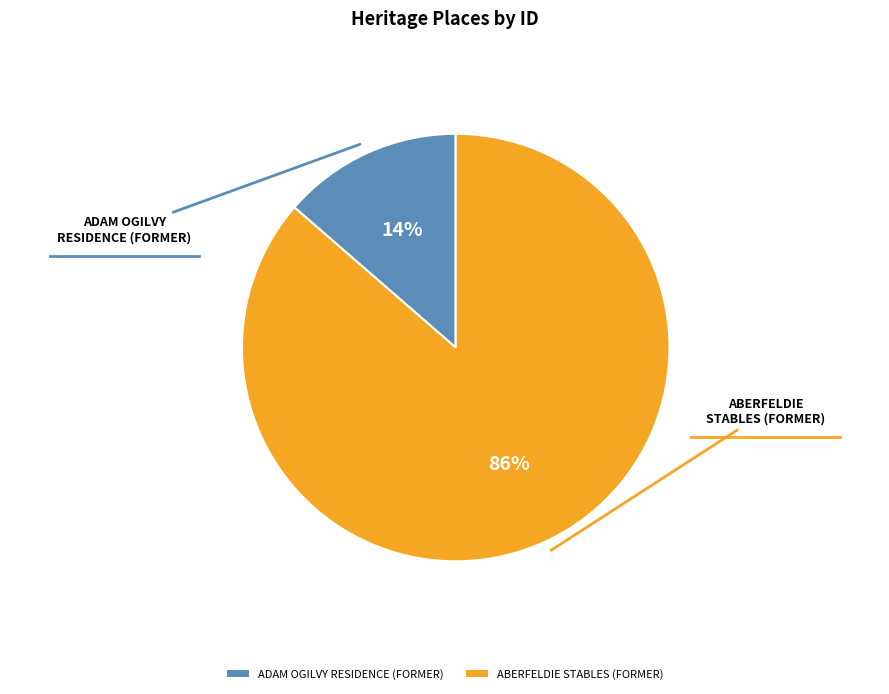

Rank the categories by value from highest to lowest.

ABERFELDIE STABLES (FORMER), ADAM OGILVY RESIDENCE (FORMER)